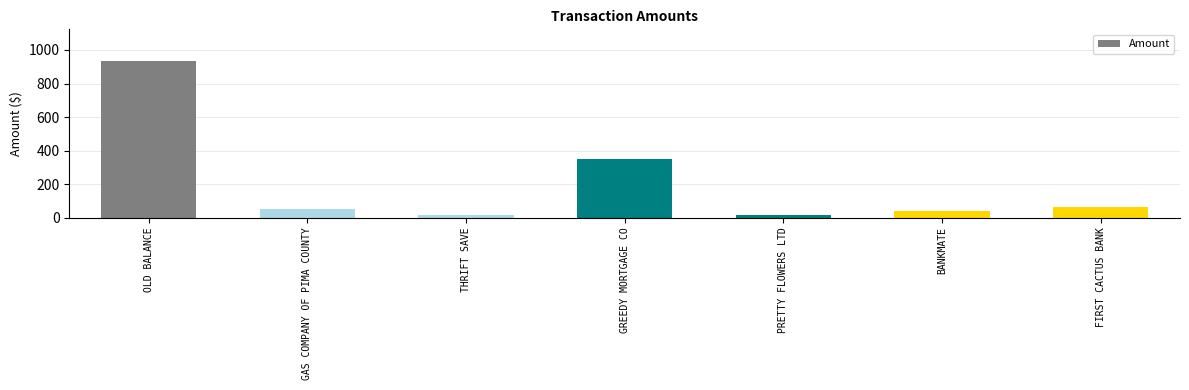

What is the difference between the maximum and minimum values?

923.5